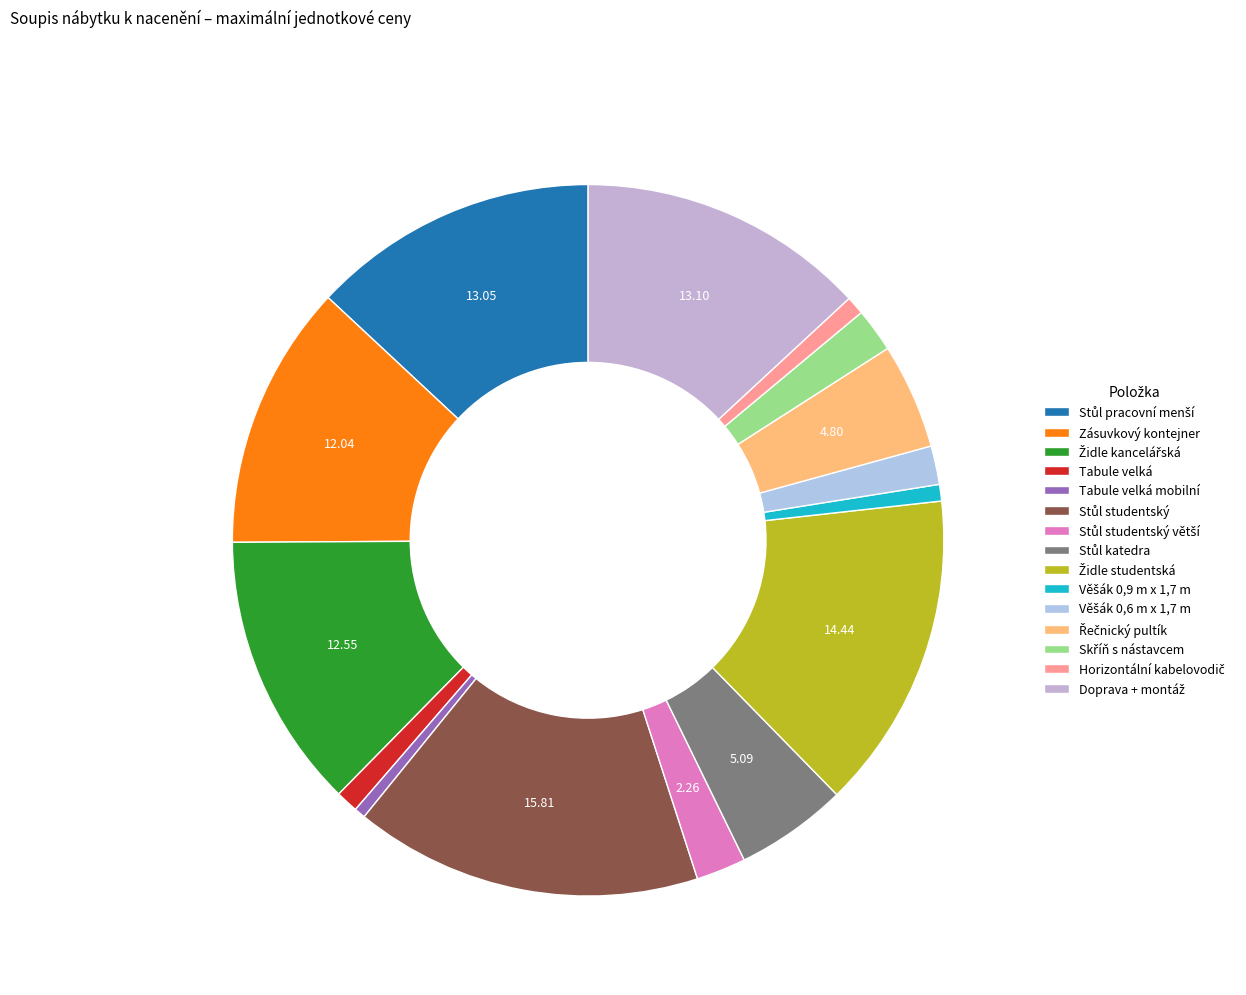

Rank the categories by value from highest to lowest.

Stůl studentský, Židle studentská, Doprava + montáž, Stůl pracovní menší, Židle kancelářská, Zásuvkový kontejner, Stůl katedra, Řečnický pultík, Stůl studentský větší, Skříň s nástavcem, Věšák 0,6 m x 1,7 m, Tabule velká, Horizontální kabelovodič, Věšák 0,9 m x 1,7 m, Tabule velká mobilní